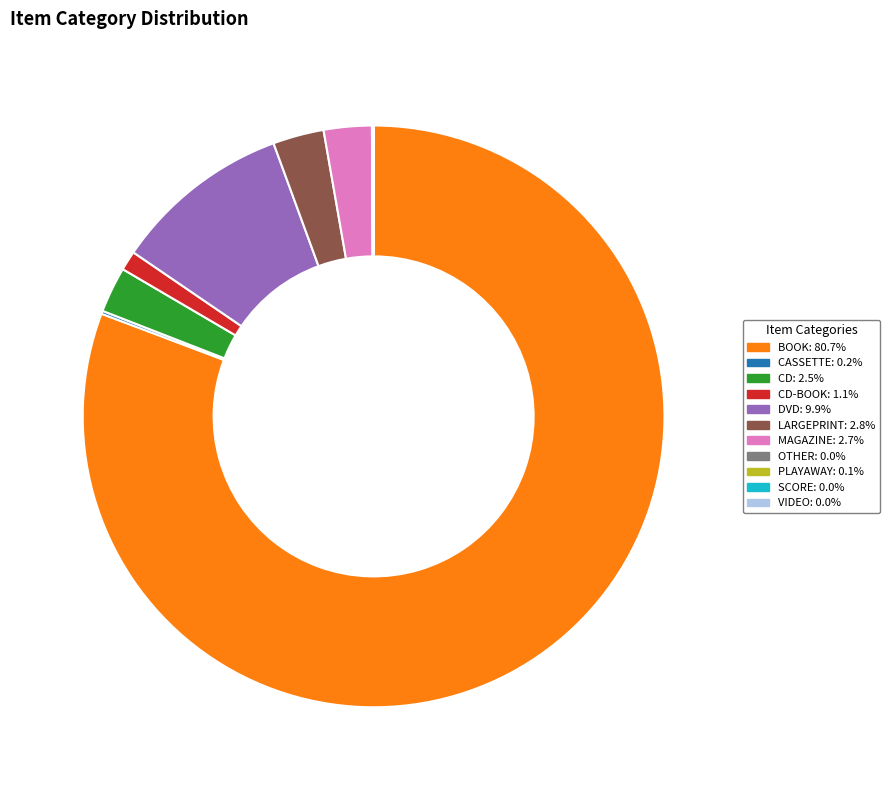

Is the sum of CD-BOOK: 1.1% and LARGEPRINT: 2.8% greater than half?

No